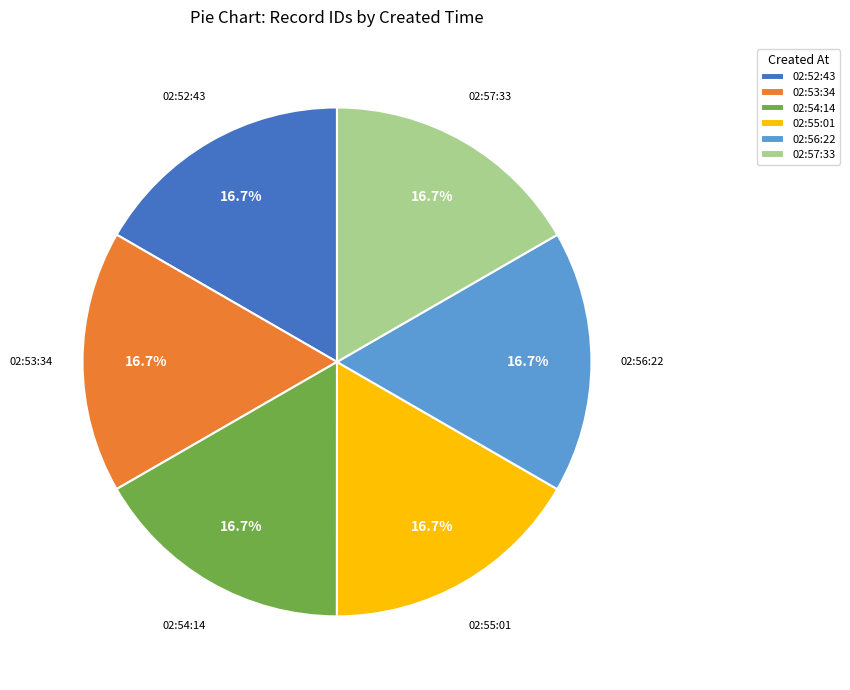

What is the ratio of the value at 02:54:14 to the value at 02:56:22?

1.0